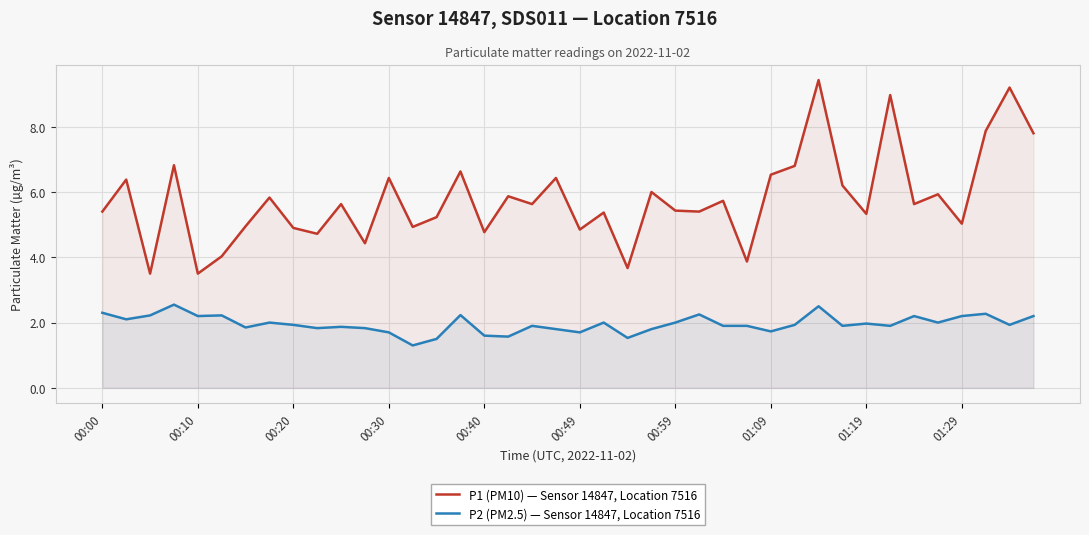

True or false: P2 (PM2.5) — Sensor 14847, Location 7516 has more than 1 points higher than both neighbors.

True